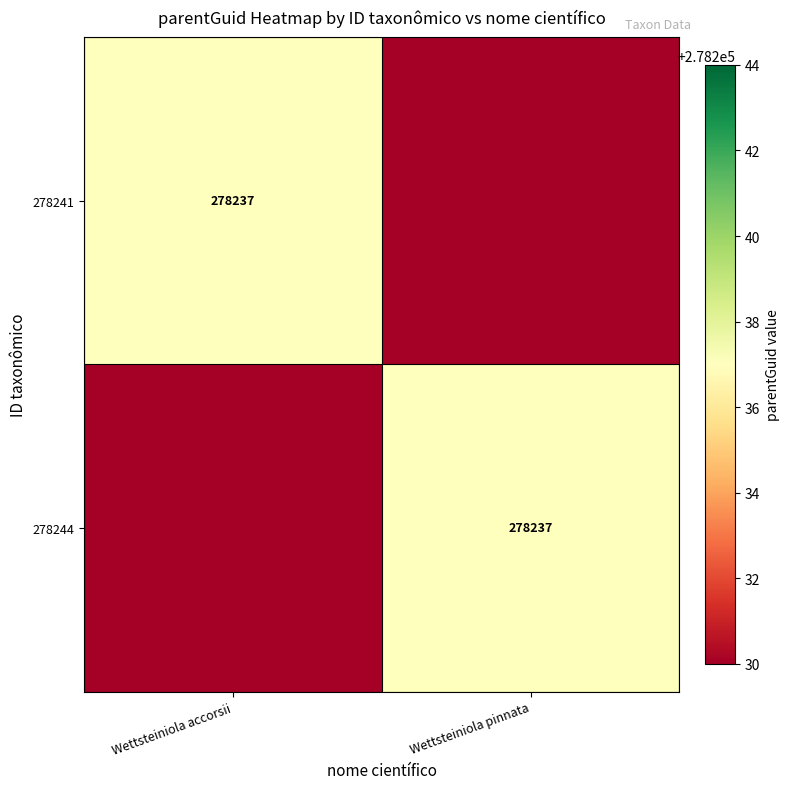

True or false: 278244 has a value of 185161 at Wettsteiniola pinnata.

False